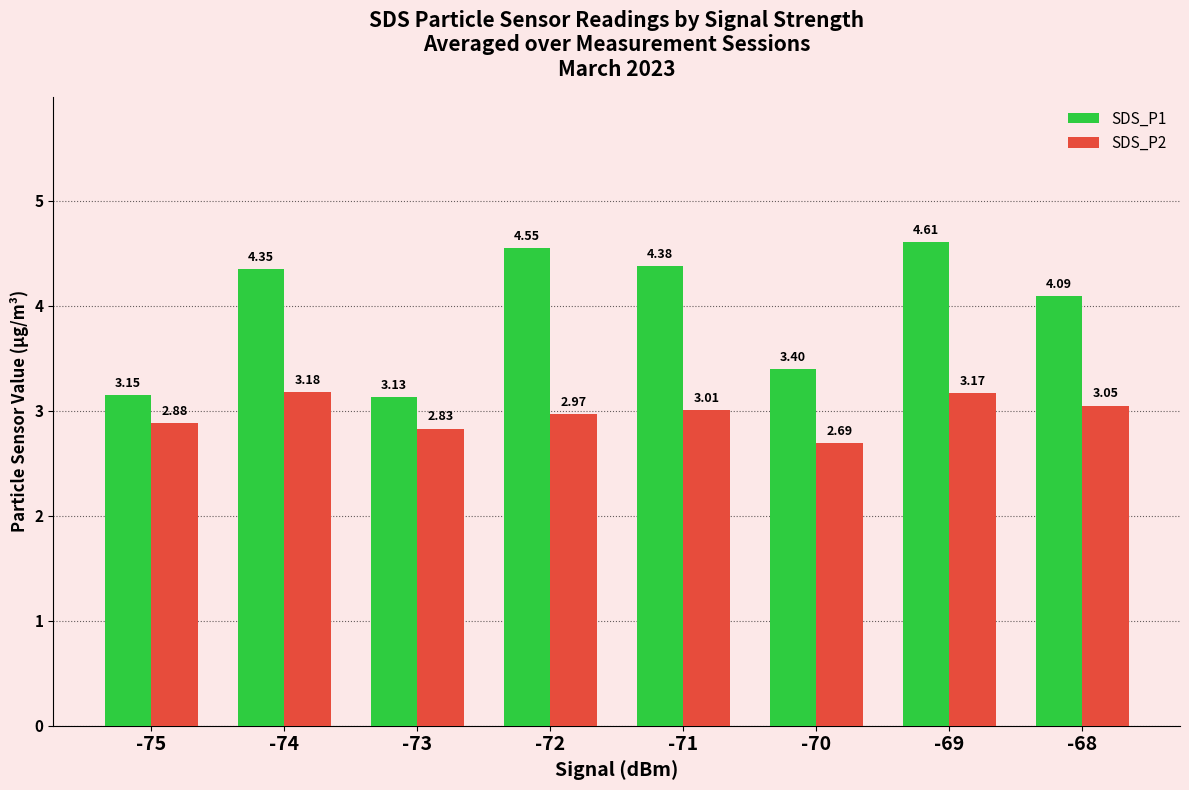

Which series has the widest spread of values?

SDS_P1